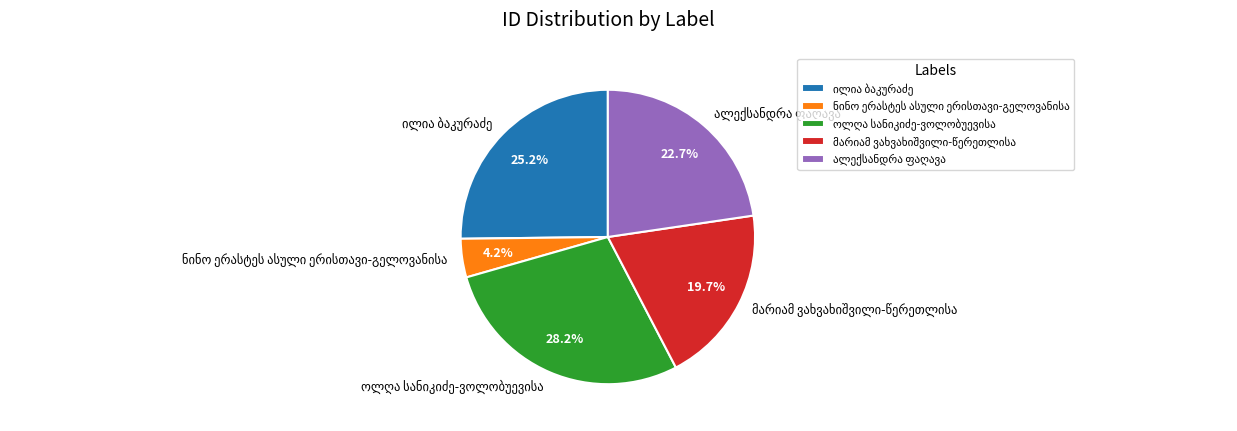

Does any single category account for the majority?

No